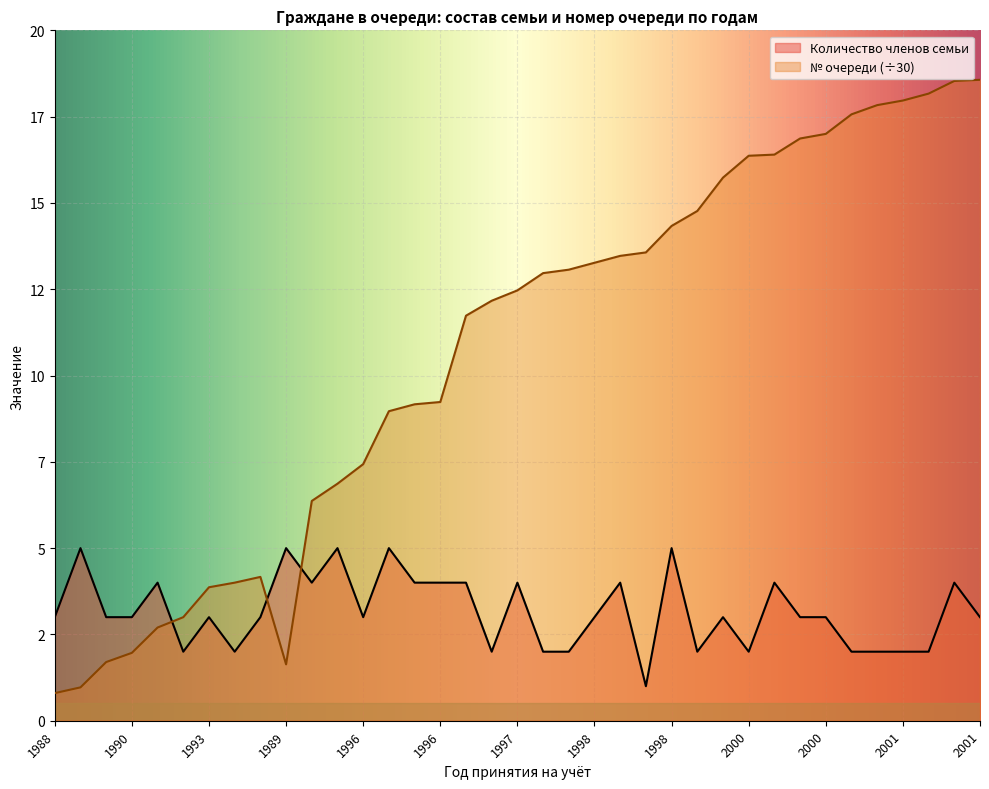

How many data points in Количество членов семьи are above 3?

14